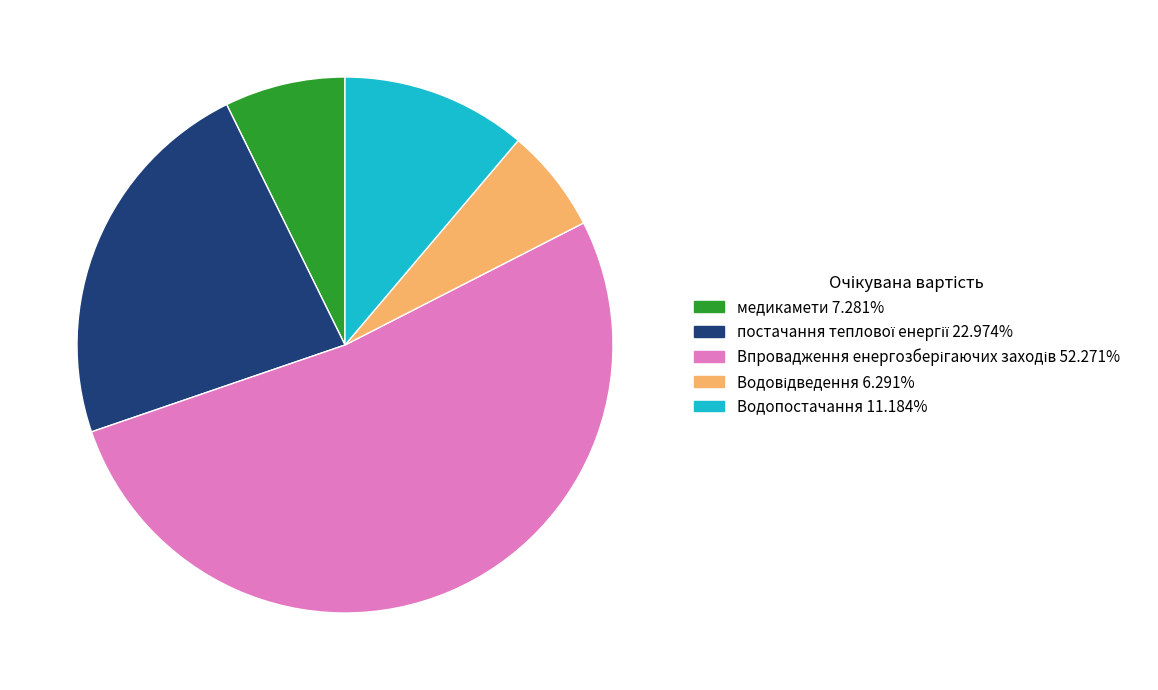

The медикамети slice represents 16% of the pie. True or false?

False